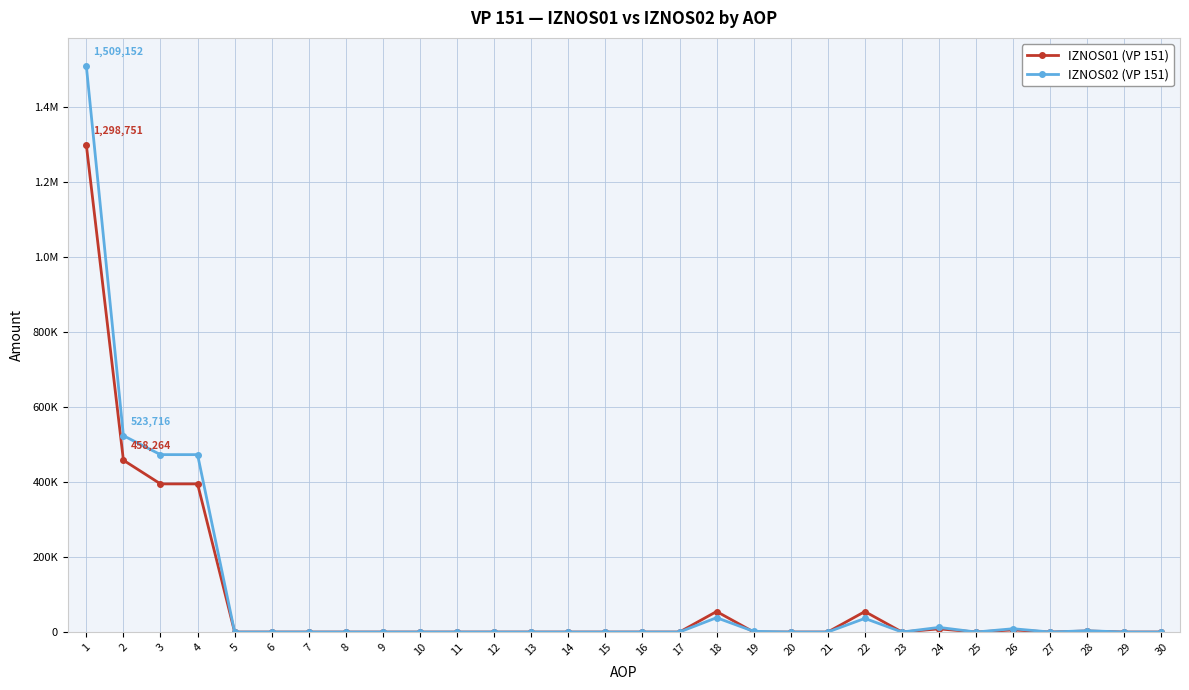

What is the sum of all IZNOS01 (VP 151) values?

2673543